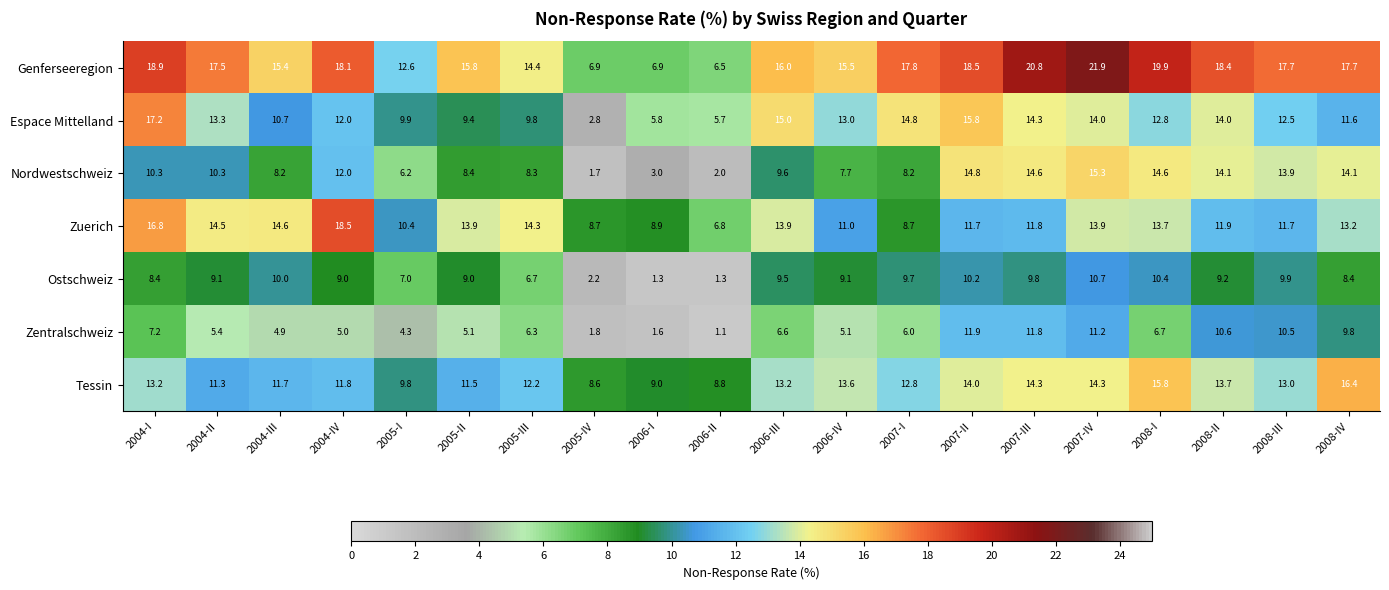

At 2007-I, list the series in order from largest to smallest.

Genferseeregion, Espace Mittelland, Tessin, Ostschweiz, Zuerich, Nordwestschweiz, Zentralschweiz